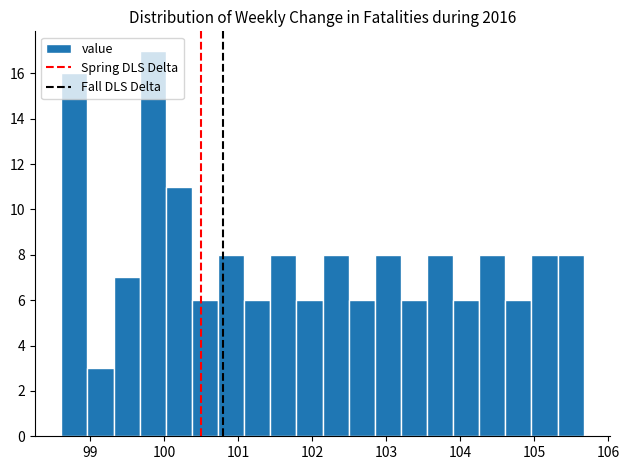

Read against the x-axis, roughly where is the centre of the tallest bar?

99.8